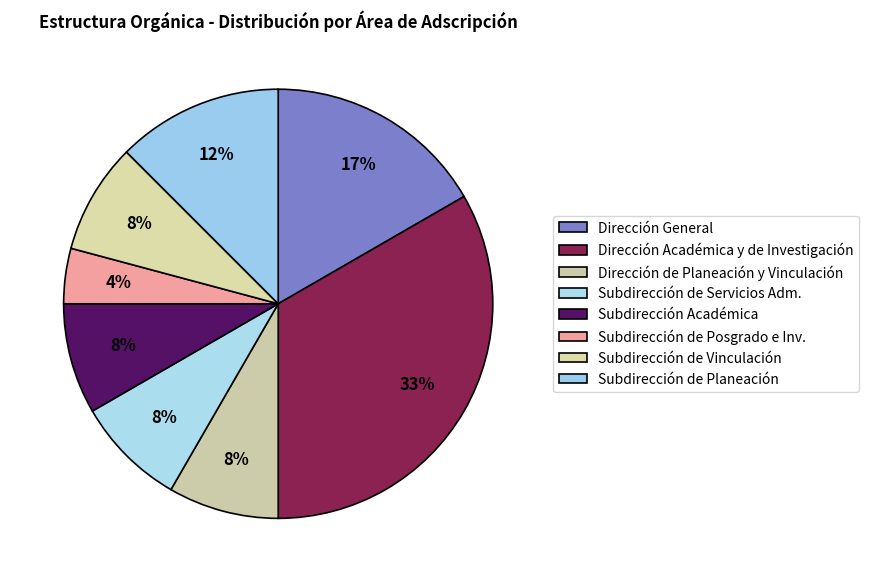

To the nearest percent, what is the average slice percentage?

12%